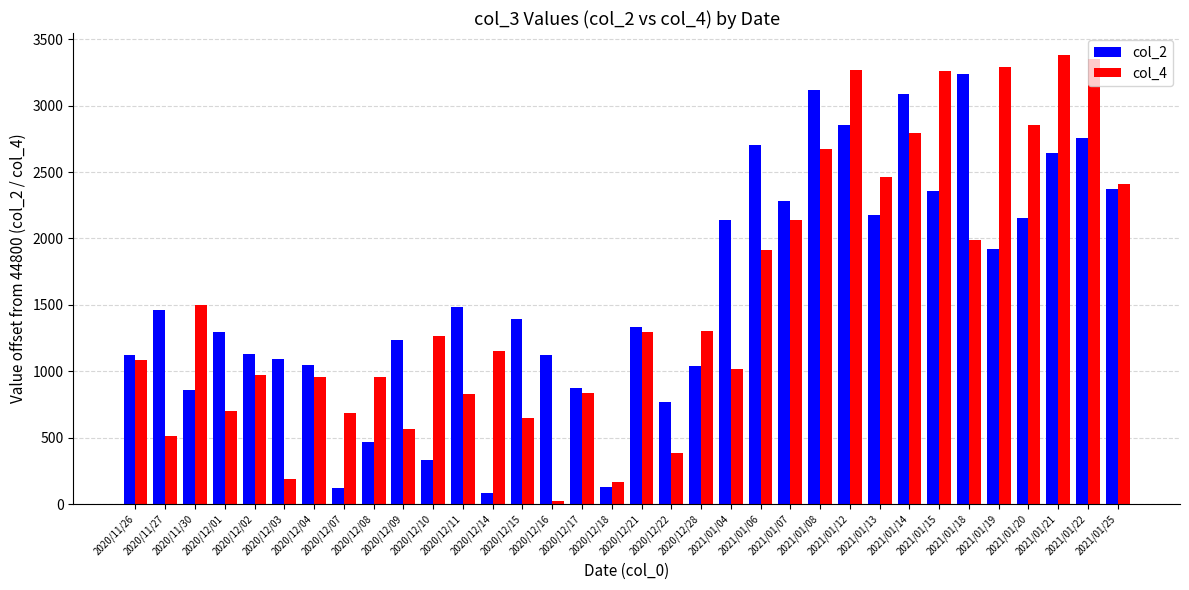

What is the spread (max minus min) of values at 2020/12/18?

36